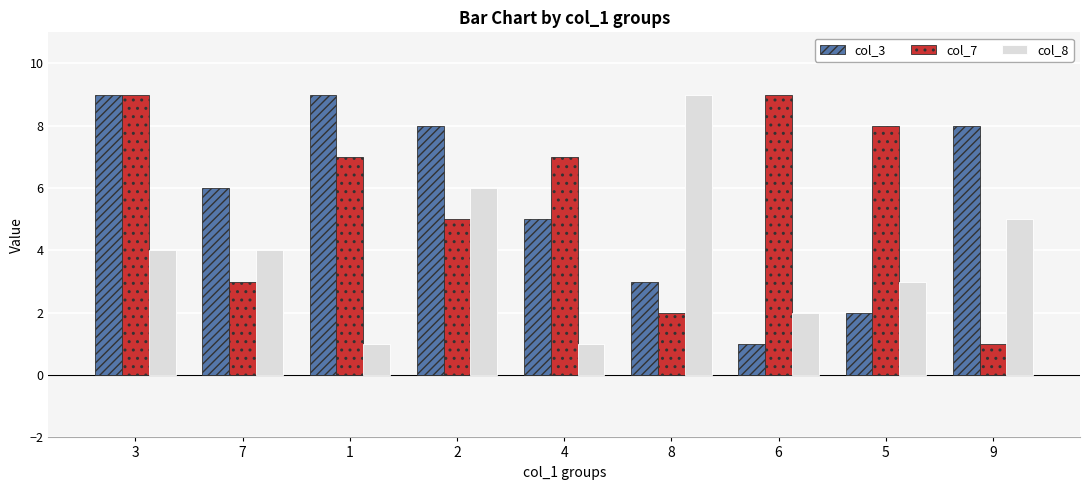

What is the difference between the col_3 values at 8 and 4?

2